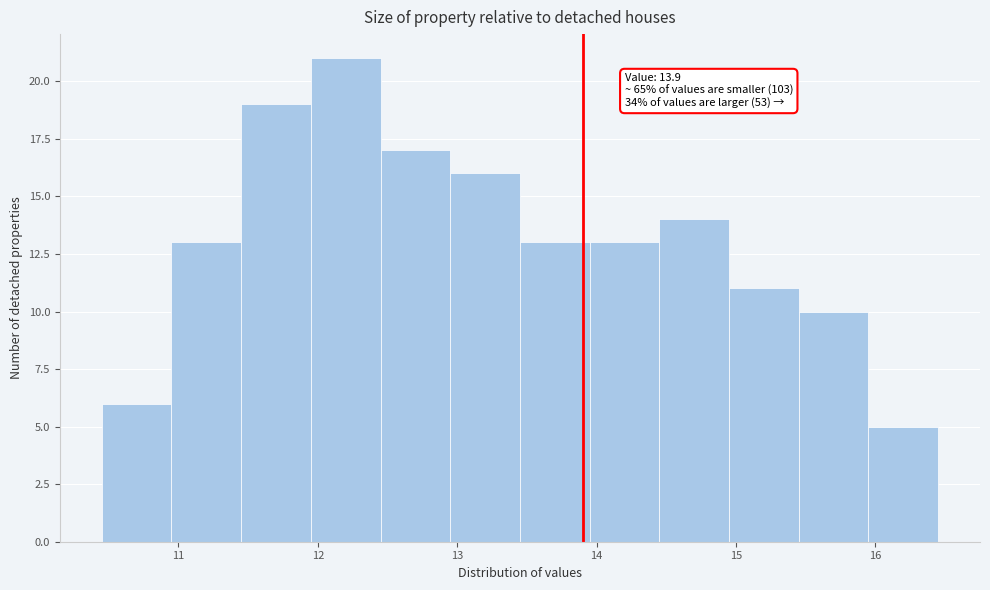

Which range on the x-axis has the tallest bar?

11.95 to 12.45